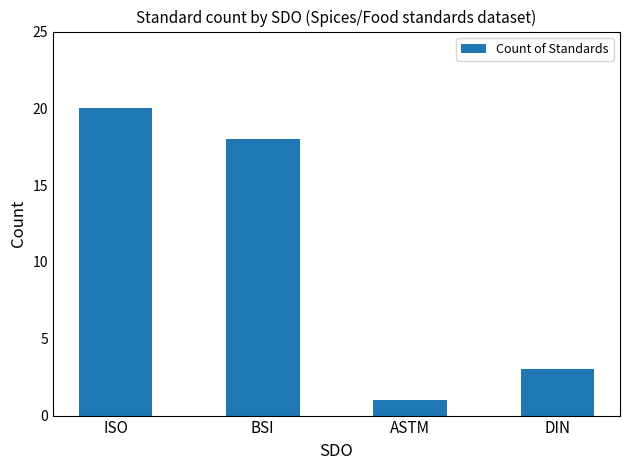

What position from the left is ISO?

1